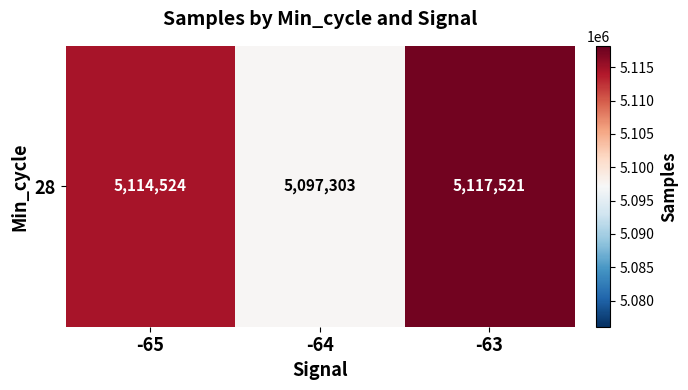

Which has a higher value, -64 or -63?

-63